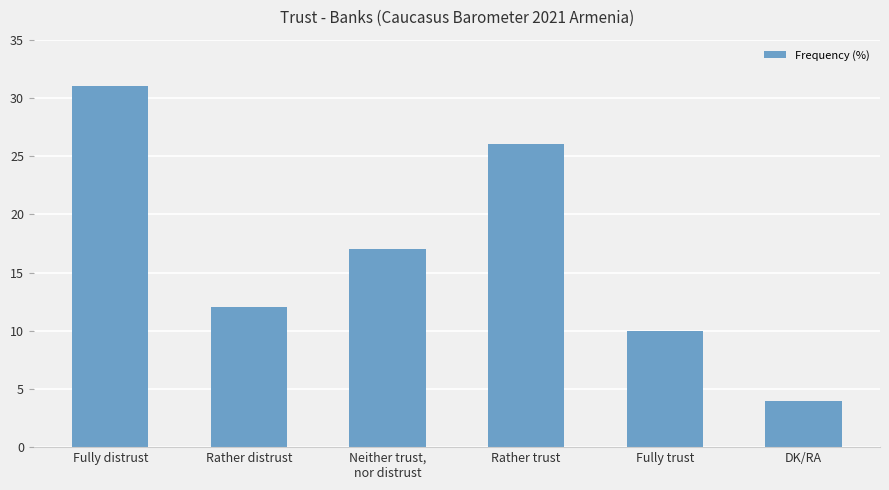

What is the smallest value displayed?

4